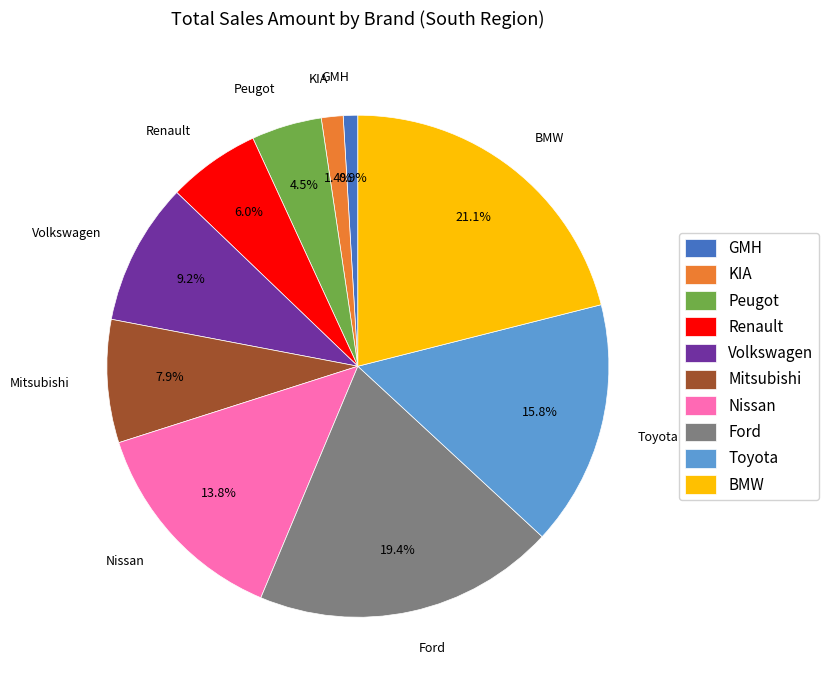

Which slice is the largest?

BMW